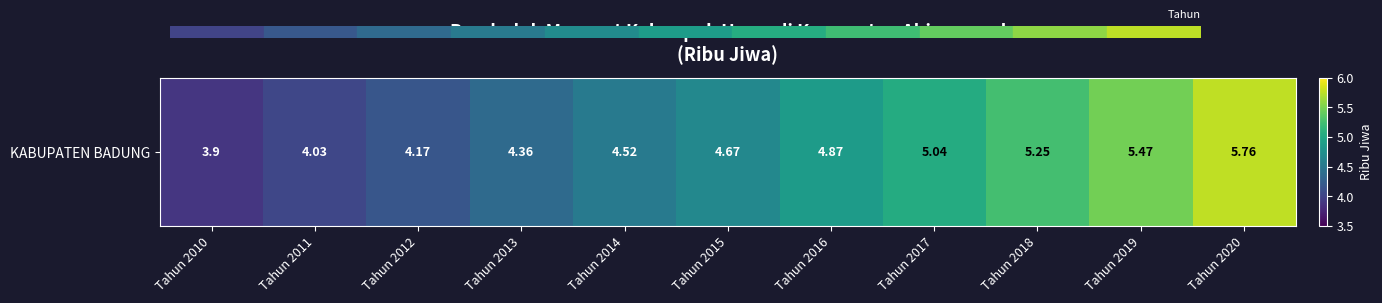

Reading left to right, list all the values displayed in this chart.

Tahun 2010=3.9	Tahun 2011=4.0	Tahun 2012=4.2	Tahun 2013=4.4	Tahun 2014=4.5	Tahun 2015=4.7	Tahun 2016=4.9	Tahun 2017=5.0	Tahun 2018=5.2	Tahun 2019=5.5	Tahun 2020=5.8